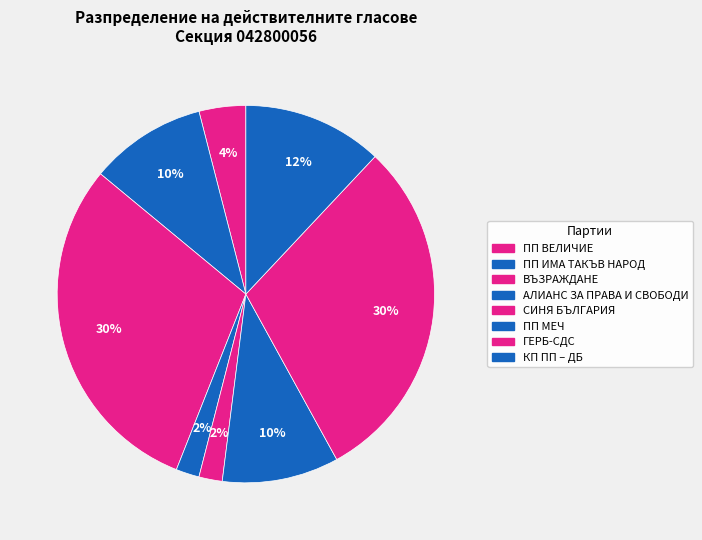

What percentage is the ПП МЕЧ slice, to the nearest percent?

10%